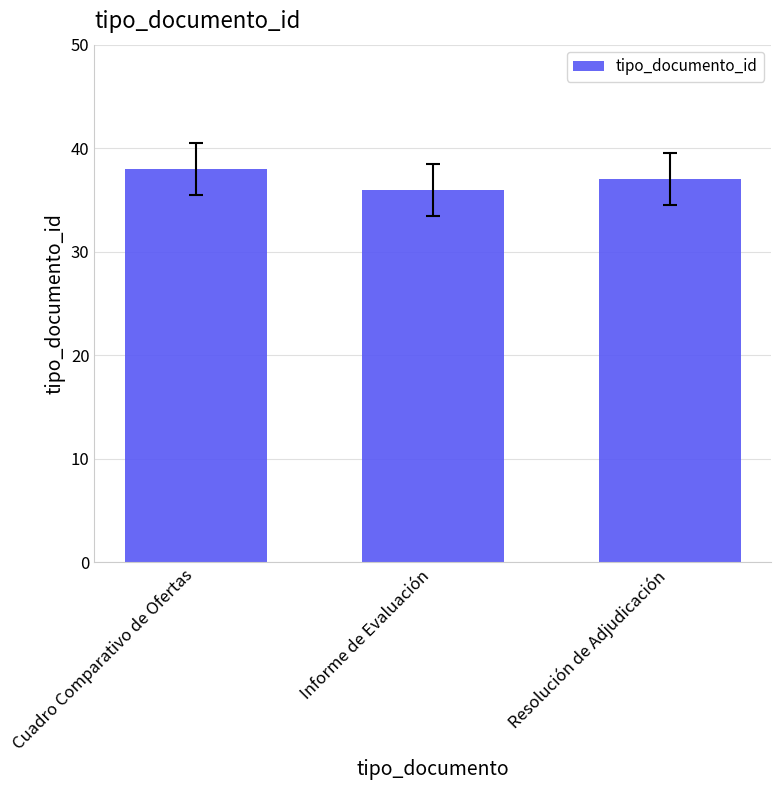

What is the maximum value shown in the chart?

38